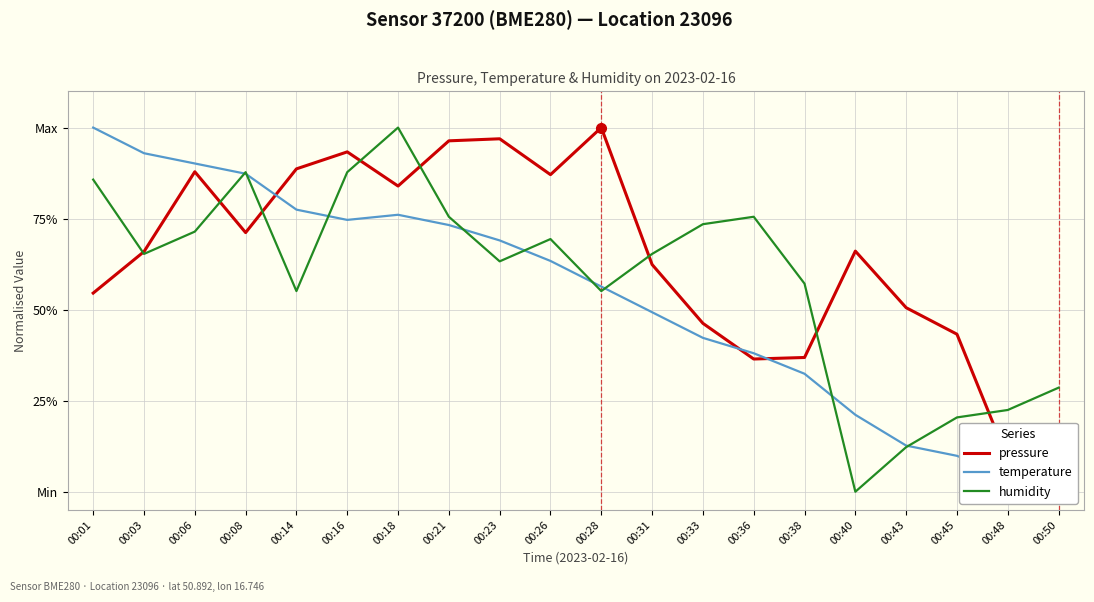

What are all the series names shown in the legend?

pressure, temperature, humidity